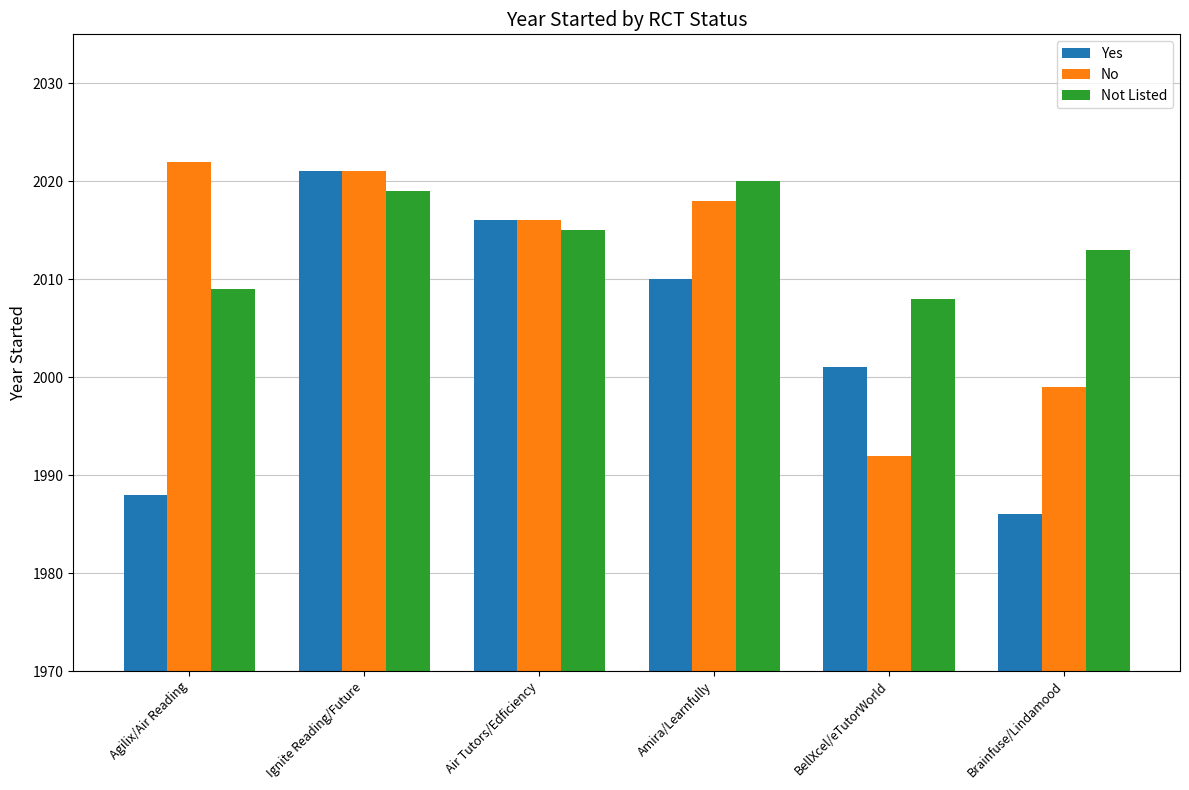

What position from the right is BellXcel/eTutorWorld?

2